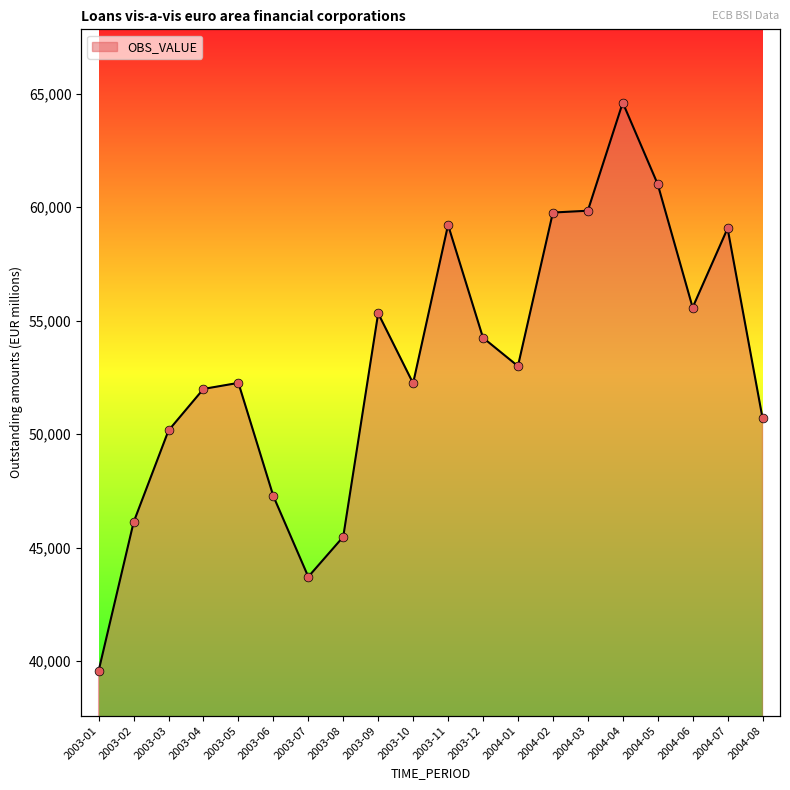

Which has a higher value, 2004-04 or 2004-02?

2004-04